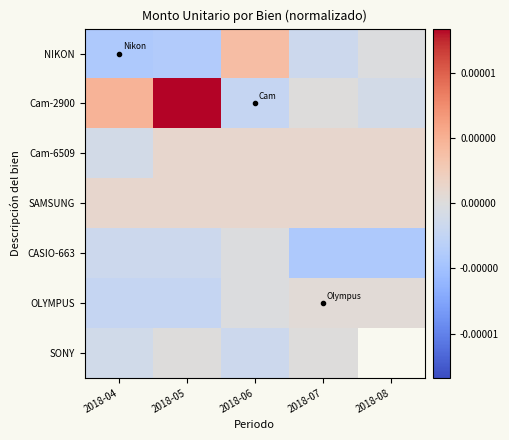

At which label does NIKON first exceed 0?

2018-06